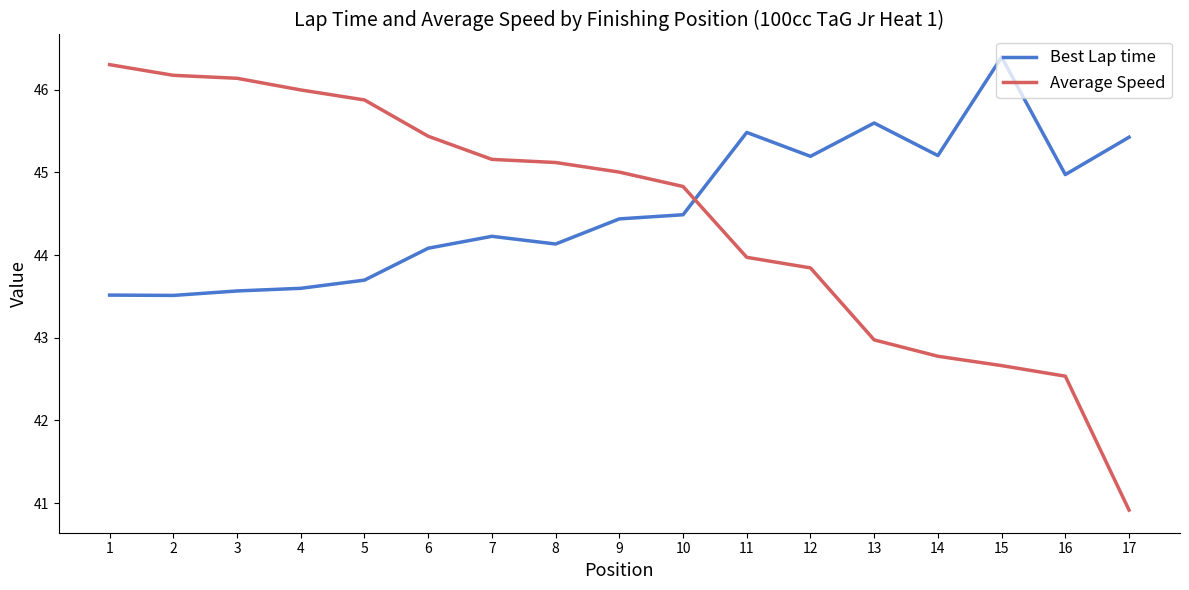

Reading left to right, extract all data points from this chart.

Best Lap time: 1=43.5	2=43.5	3=43.6	4=43.6	5=43.7	6=44.1	7=44.2	8=44.1	9=44.4	10=44.5	11=45.5	12=45.2	13=45.6	14=45.2	15=46.4	16=45.0	17=45.4
Average Speed: 1=46.3	2=46.2	3=46.1	4=46.0	5=45.9	6=45.4	7=45.2	8=45.1	9=45.0	10=44.8	11=44.0	12=43.8	13=43.0	14=42.8	15=42.7	16=42.5	17=40.9